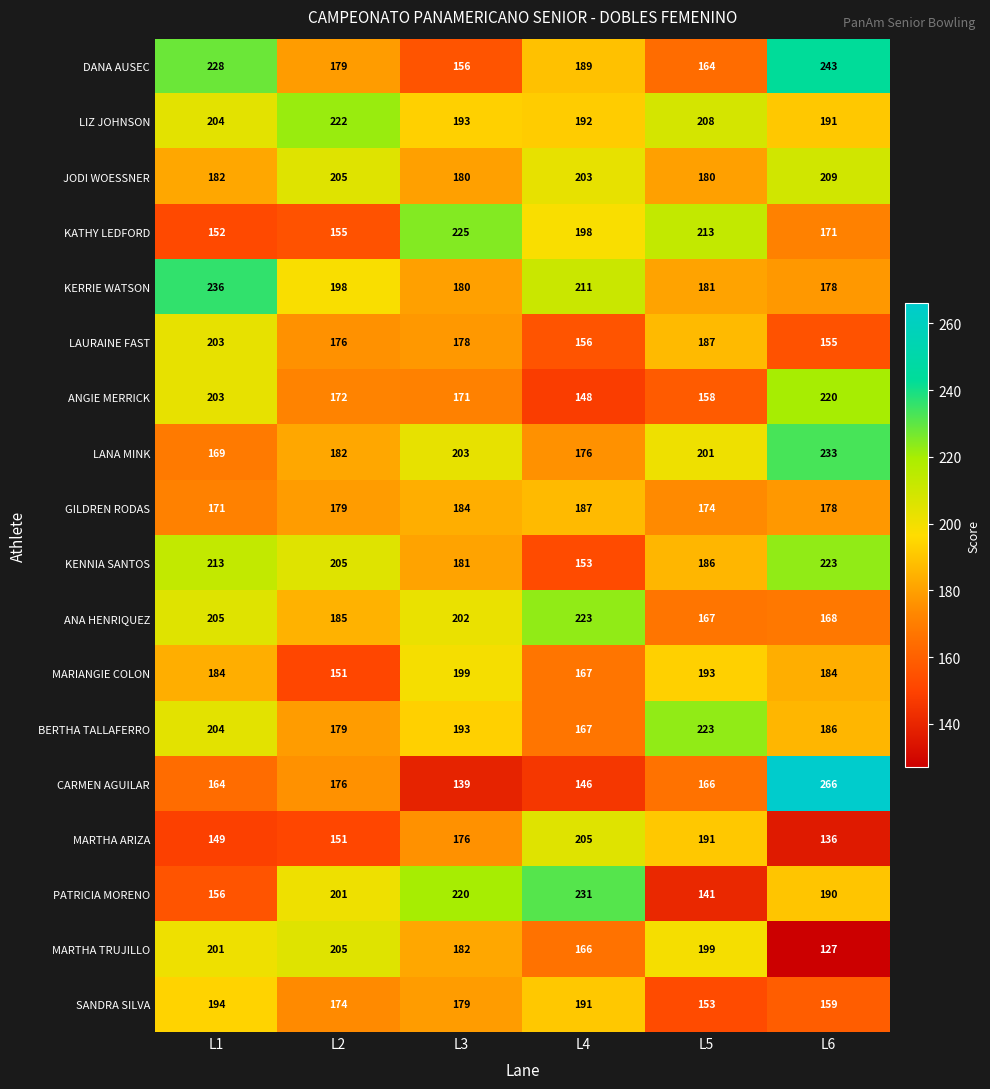

Which category has the lowest value across all series?

L6